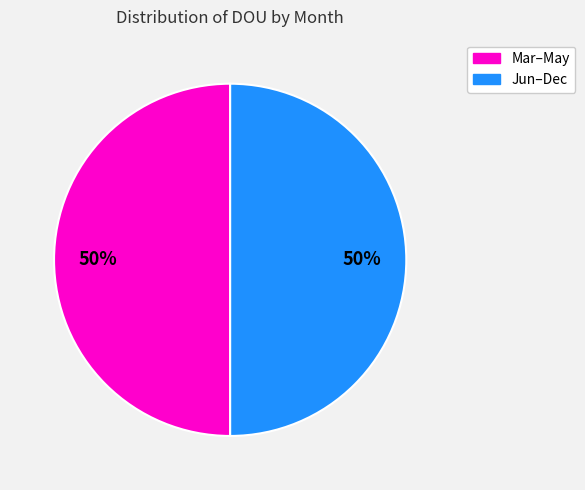

How many slices are in this pie chart?

2